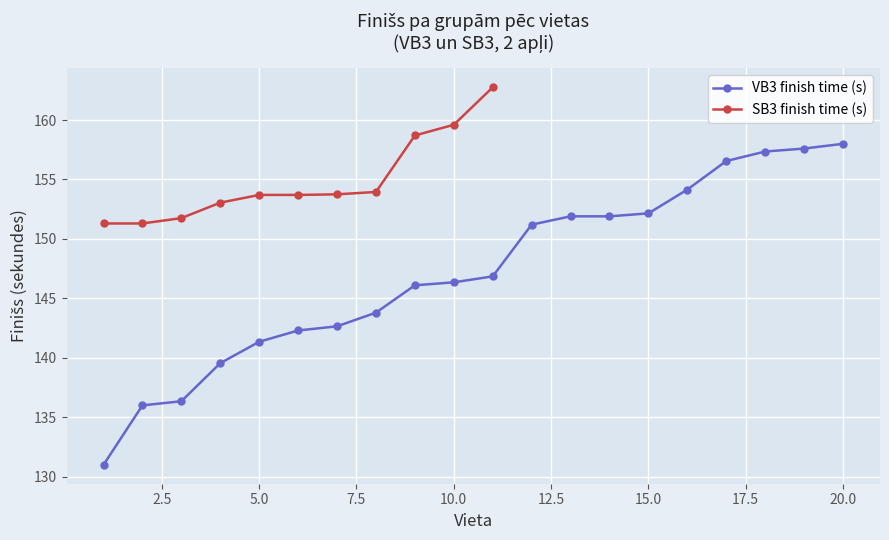

What is the highest value of the VB3 finish time (s) series?

158.0